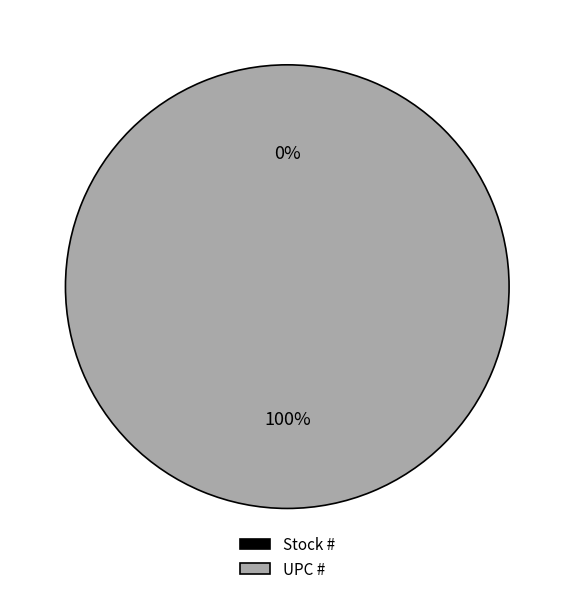

Count the number of slices in the pie.

2